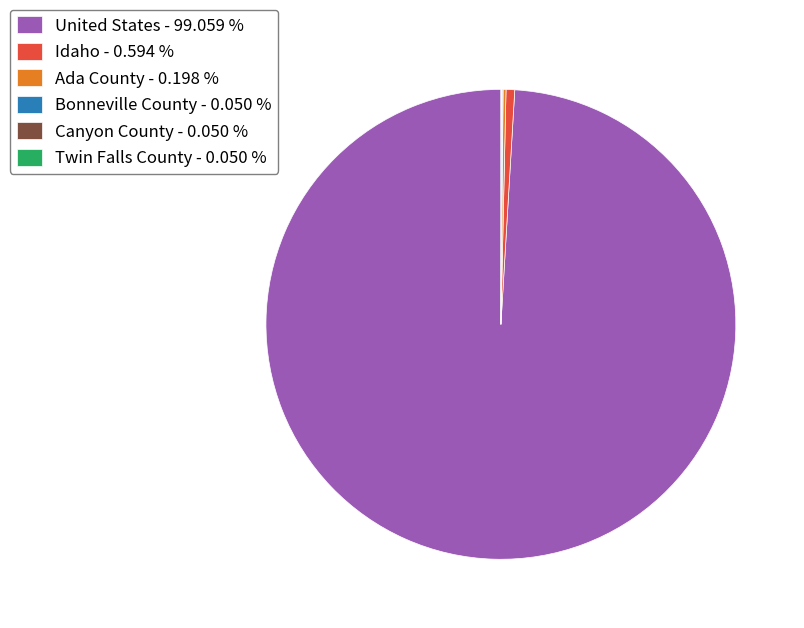

Is United States - 99.059 % the majority of the pie?

Yes